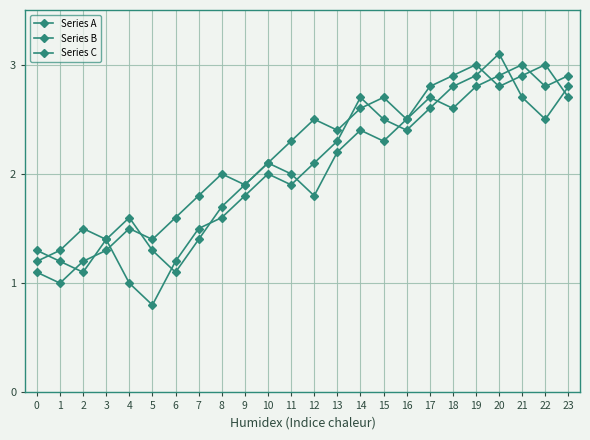

What is the maximum value for Series C?

3.0